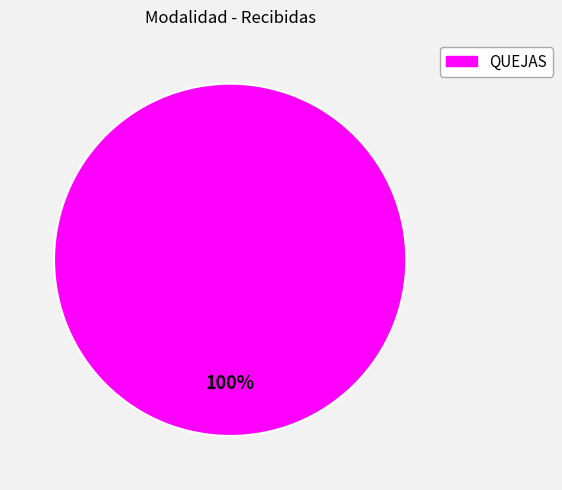

Is there a majority slice in this chart?

Yes